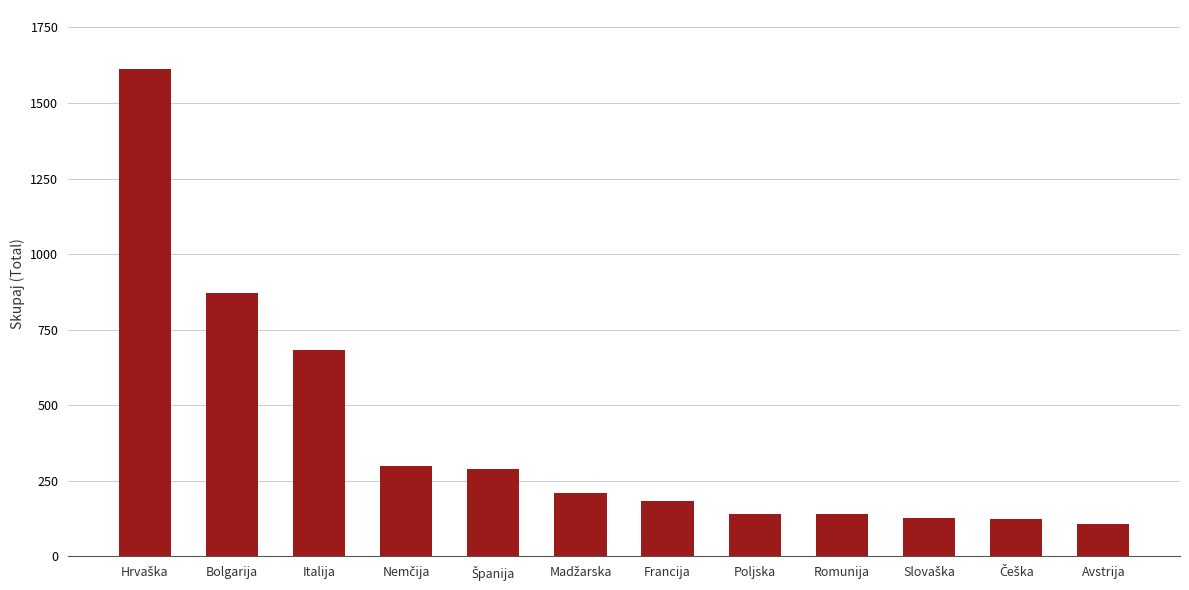

What is the average value?

399